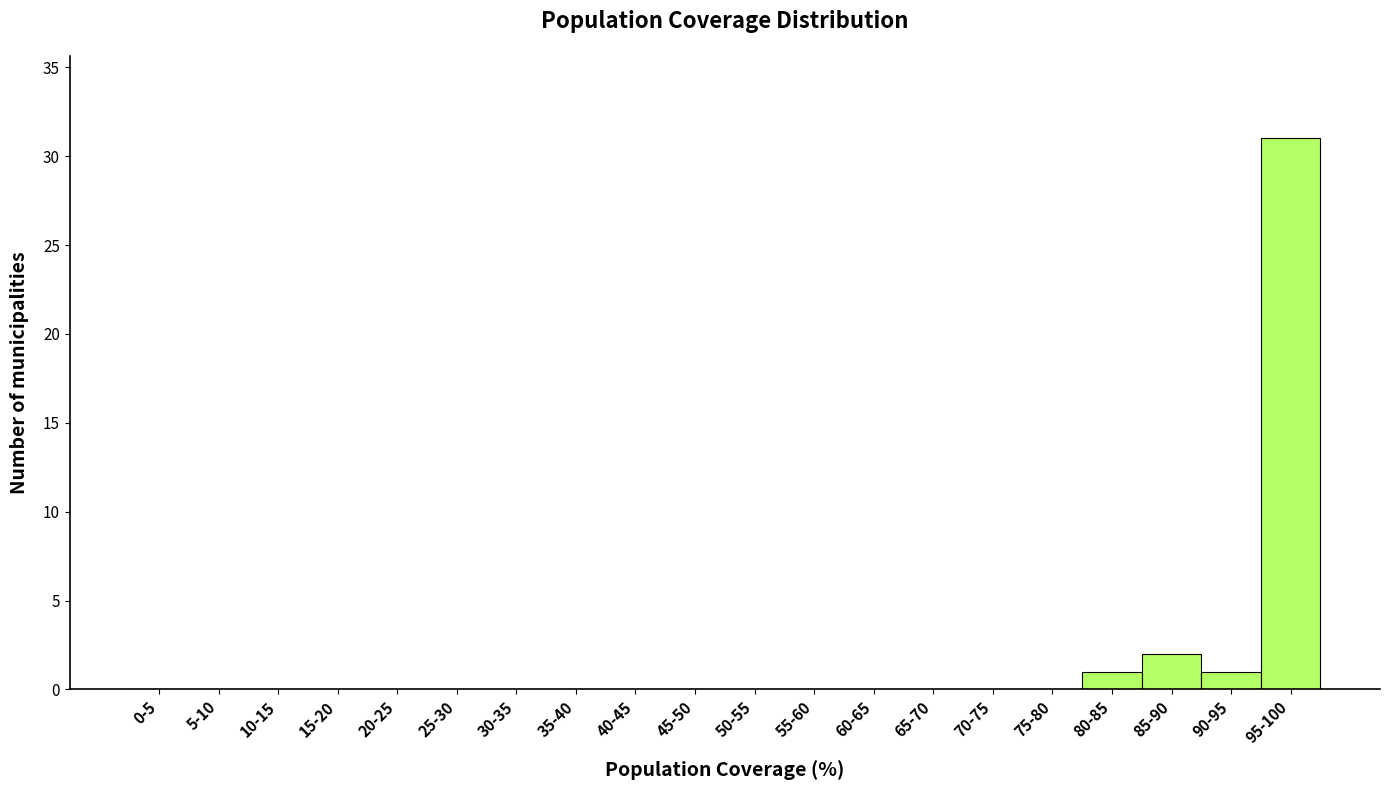

Reading left to right, what are all the values shown in this chart?

0-5=0	5-10=0	10-15=0	15-20=0	20-25=0	25-30=0	30-35=0	35-40=0	40-45=0	45-50=0	50-55=0	55-60=0	60-65=0	65-70=0	70-75=0	75-80=0	80-85=1	85-90=2	90-95=1	95-100=31